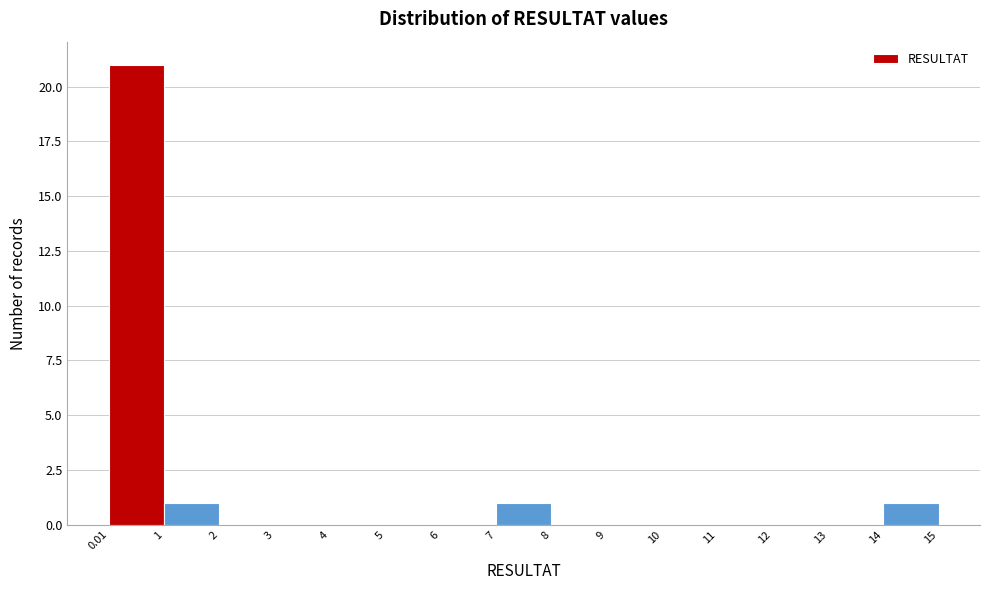

Reading left to right, list every bar in this chart as the range it spans on the x-axis followed by its height. The values are not printed on the chart, so give them approximately, as read against the axis.

0.01 to 1: 21
1 to 2: 1
2 to 3: 0
3 to 4: 0
4 to 5: 0
5 to 6: 0
6 to 7: 0
7 to 8: 1
8 to 9: 0
9 to 10: 0
10 to 11: 0
11 to 12: 0
12 to 13: 0
13 to 14: 0
14 to 15: 1